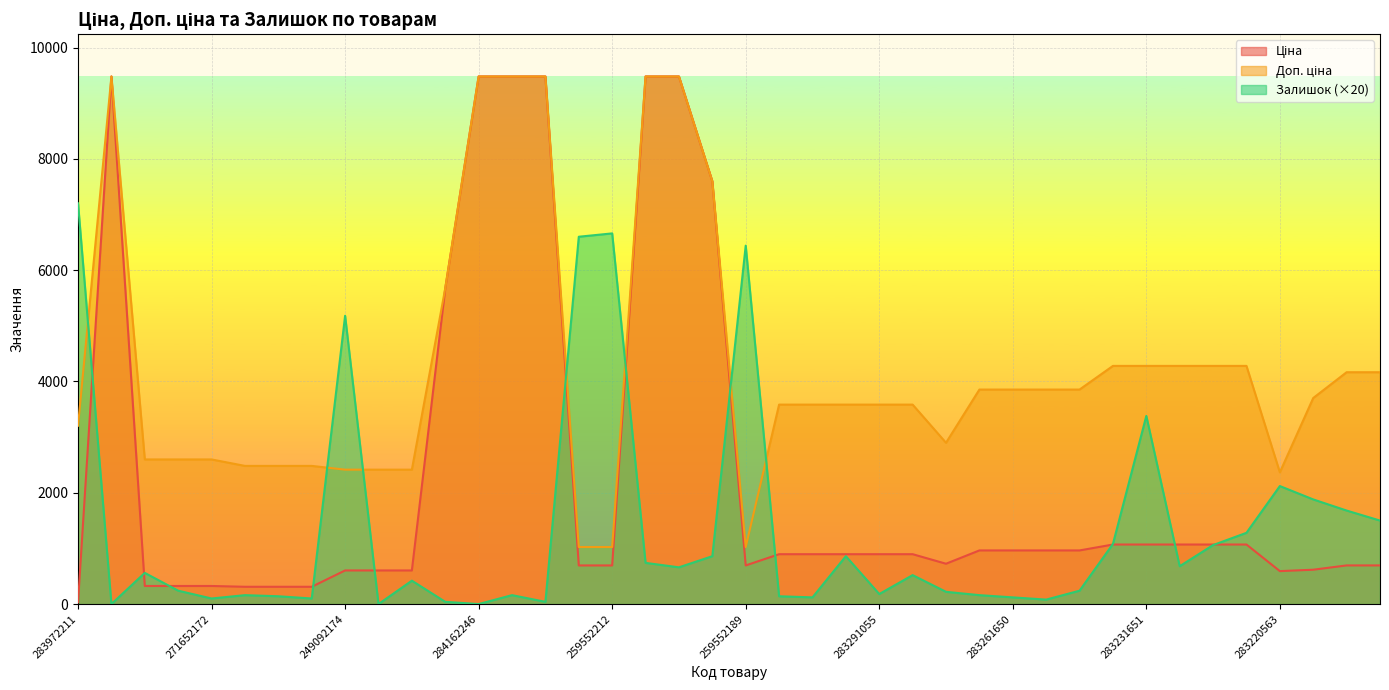

What position from the left is 283261651?

28